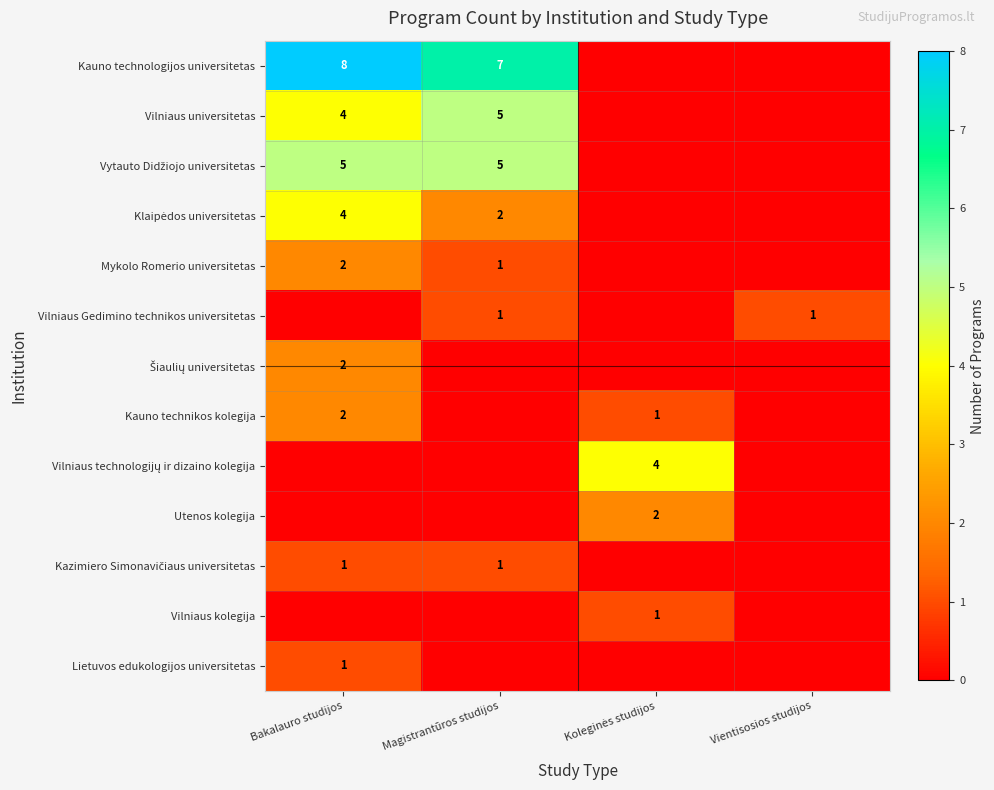

The Kauno technikos kolegija series shows 1 at Bakalauro studijos. True or false?

False